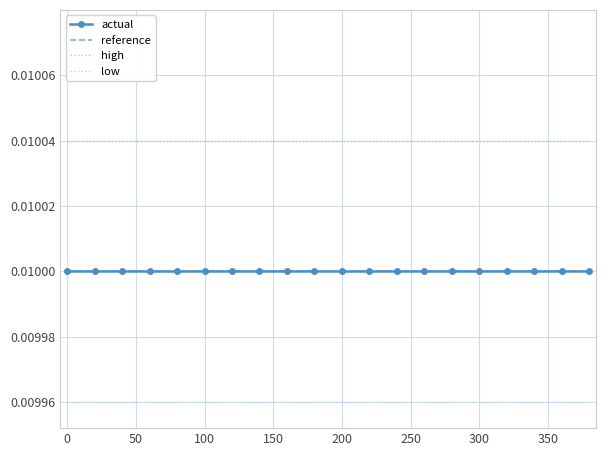

Which series has the largest total across all categories?

high